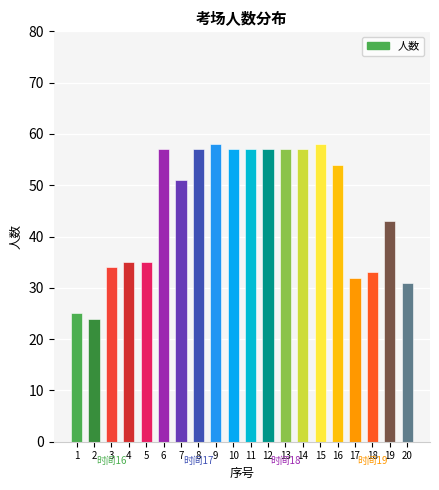

What is the ratio of the value at 3 to the value at 9?

0.6